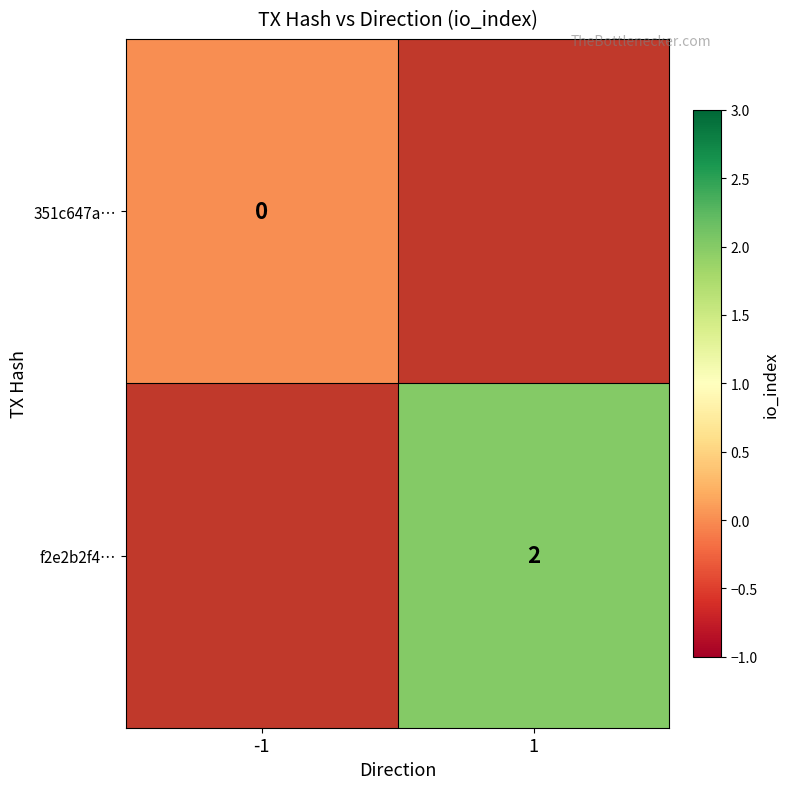

True or false: f2e2b2f4… has a value of 2 at 1.

True